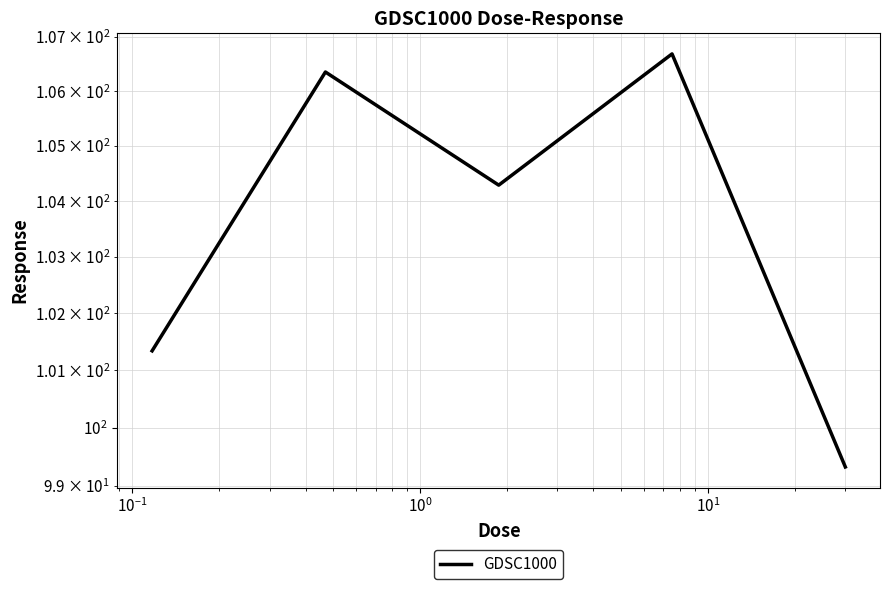

Between $\mathdefault{10^{0}}$ and $\mathdefault{10^{1}}$, which is larger?

$\mathdefault{10^{0}}$